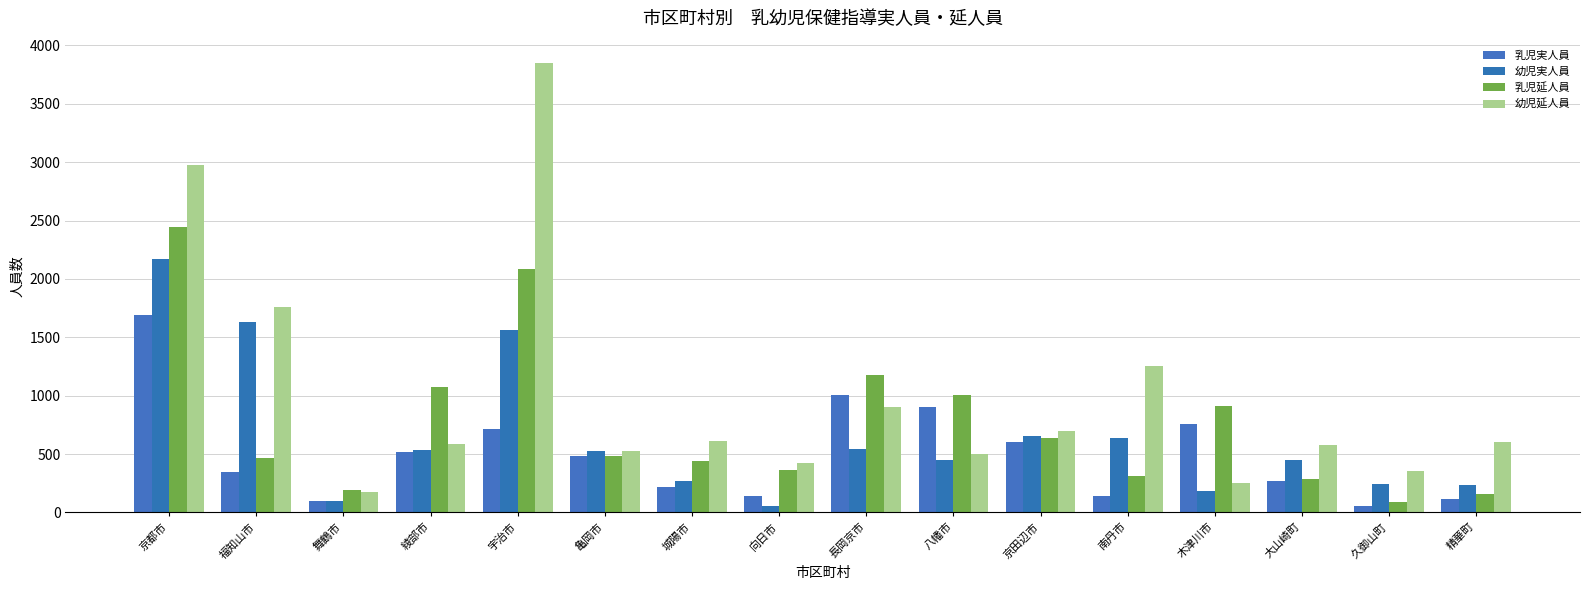

At which label does 幼児実人員 first exceed 529?

京都市